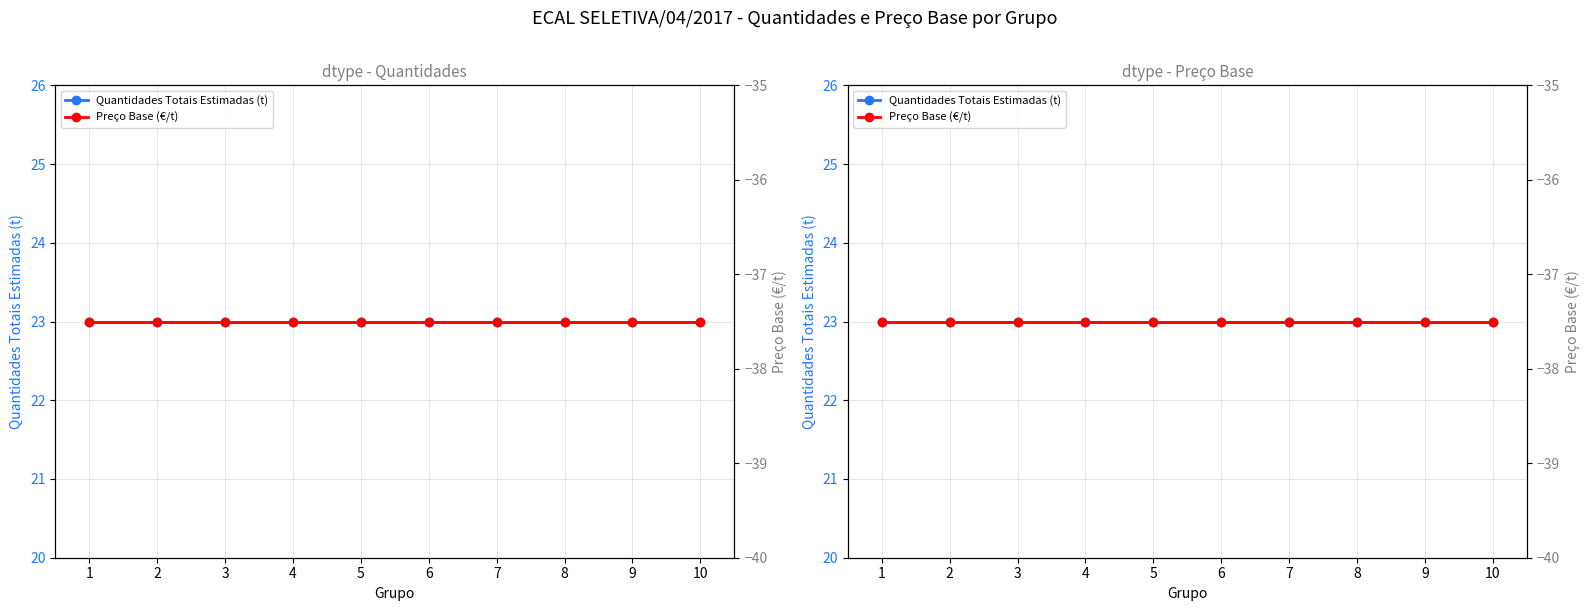

At which category does the chart reach its peak across all series?

1